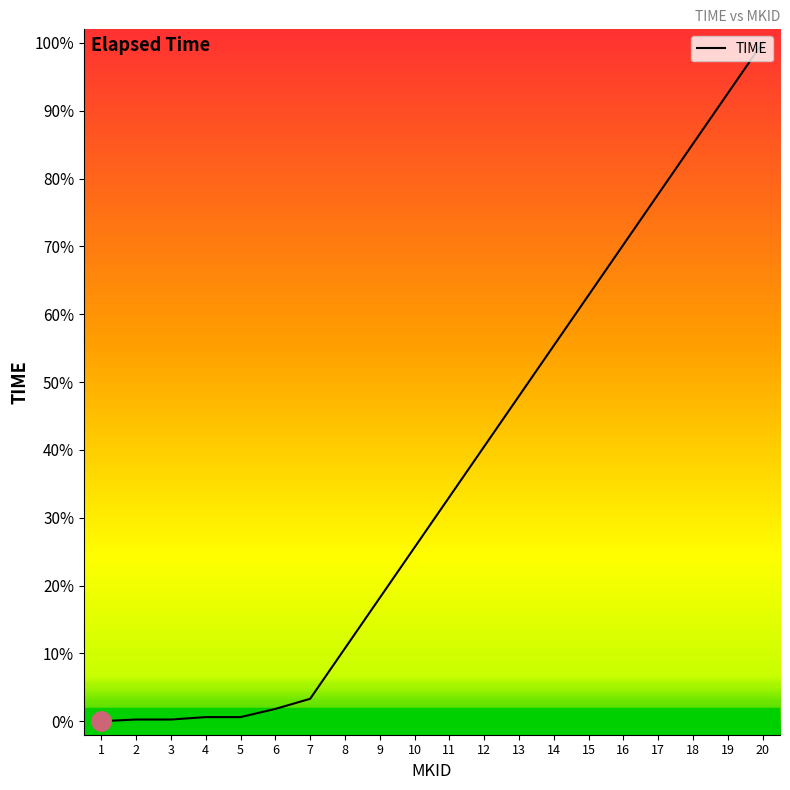

Rank the categories by value from lowest to highest.

1, 2, 3, 4, 5, 6, 7, 8, 9, 10, 11, 12, 13, 14, 15, 16, 17, 18, 19, 20